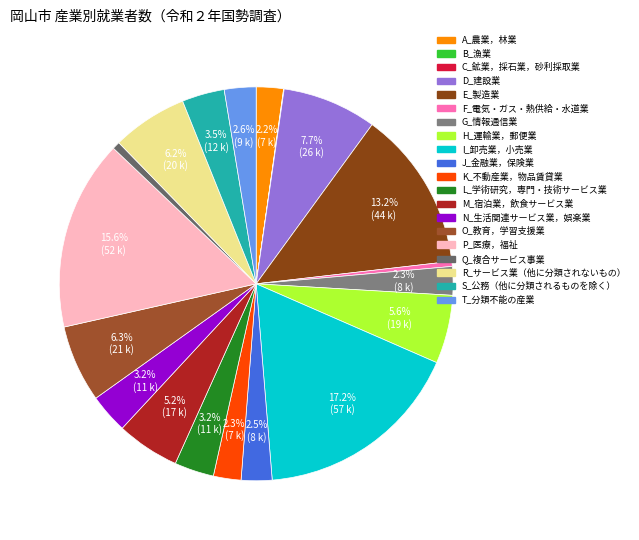

Rank the categories by value from highest to lowest.

I_卸売業，小売業, P_医療，福祉, E_製造業, D_建設業, O_教育，学習支援業, R_サービス業（他に分類されないもの）, H_運輸業，郵便業, M_宿泊業，飲食サービス業, S_公務（他に分類されるものを除く）, L_学術研究，専門・技術サービス業, N_生活関連サービス業，娯楽業, T_分類不能の産業, J_金融業，保険業, G_情報通信業, K_不動産業，物品賃貸業, A_農業，林業, Q_複合サービス事業, F_電気・ガス・熱供給・水道業, B_漁業, C_鉱業，採石業，砂利採取業